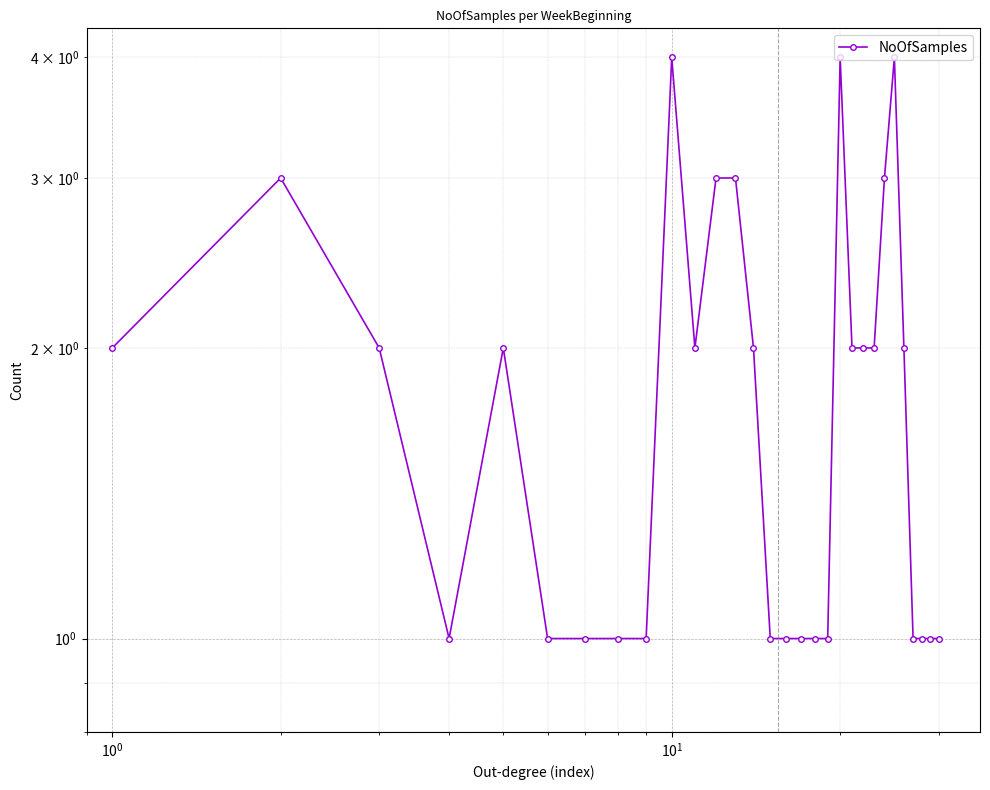

What is the minimum value shown in the chart?

1